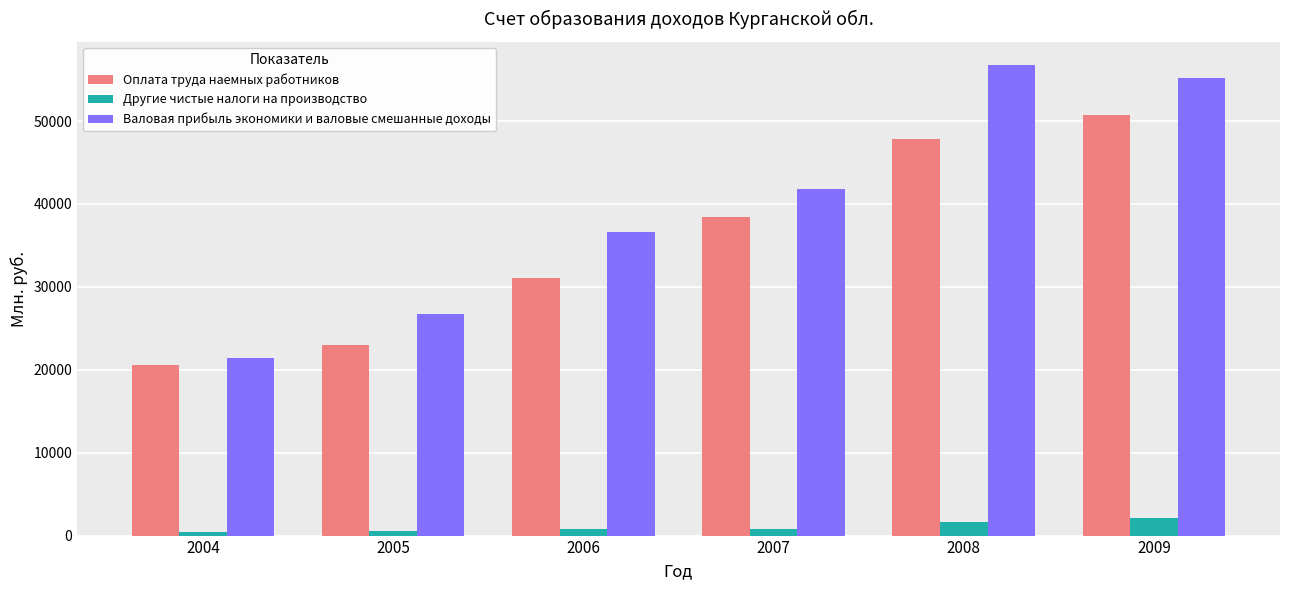

List the labels in order of Валовая прибыль экономики и валовые смешанные доходы value, smallest first.

2004, 2005, 2006, 2007, 2009, 2008